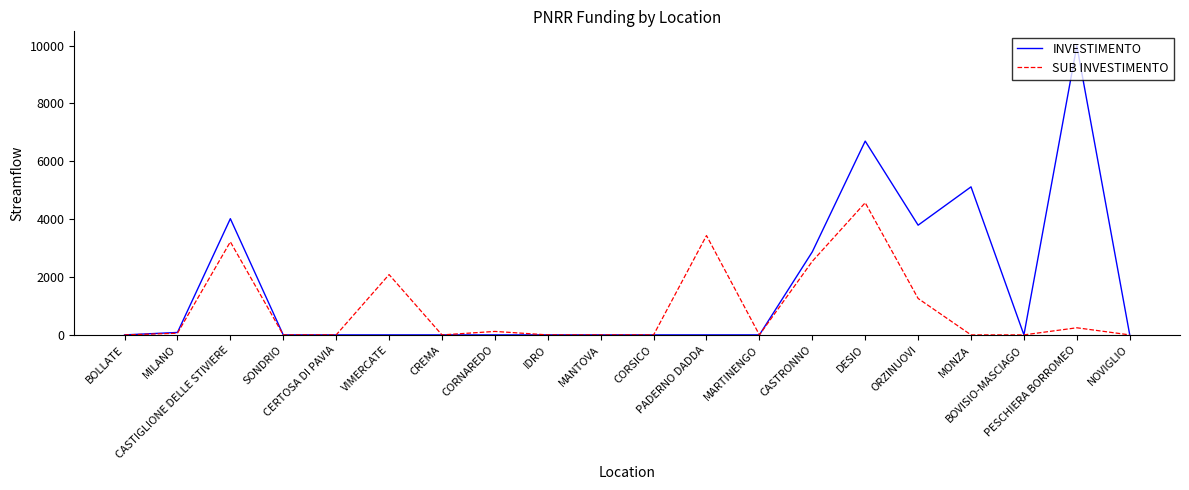

In INVESTIMENTO, how many points are higher than both neighbors (excluding endpoints)?

4